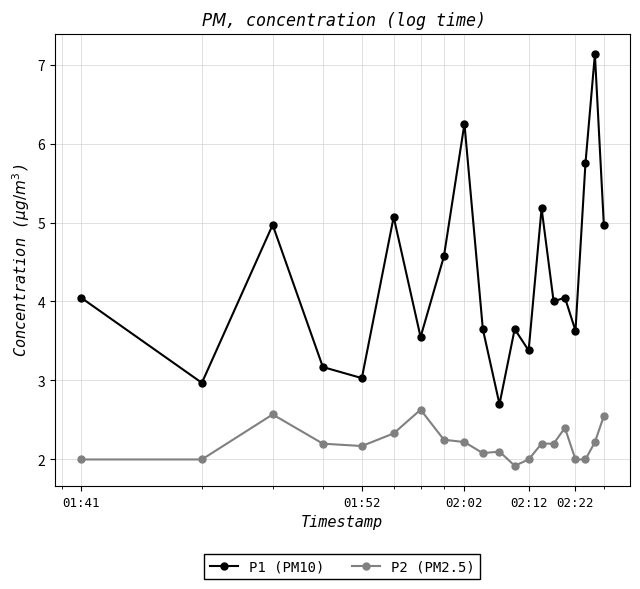

True or false: P1 (PM10) and P2 (PM2.5) intersect in this chart.

False